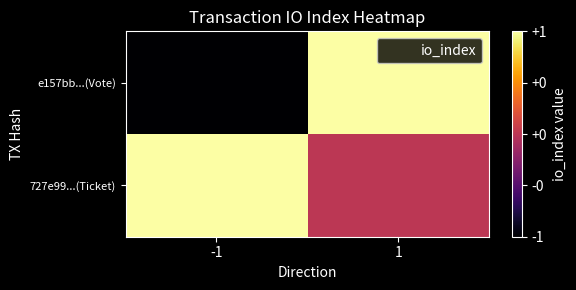

How many categories are shown in the chart?

2